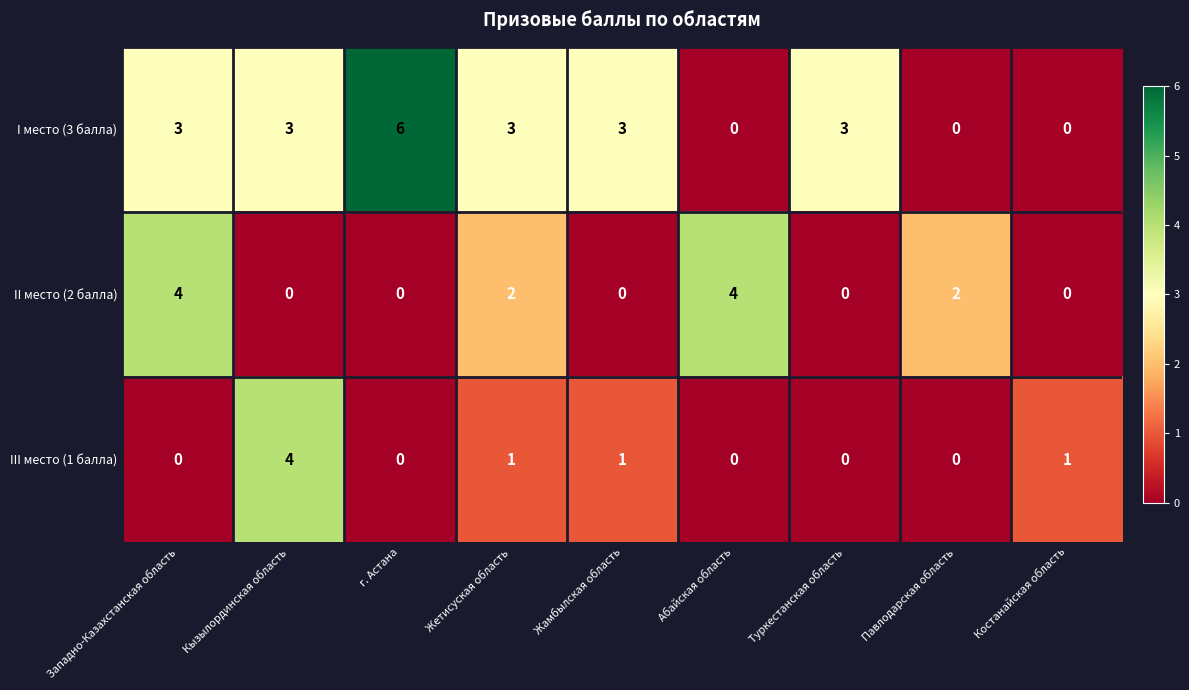

Rank the series by their average value, from highest to lowest.

I место (3 балла), II место (2 балла), III место (1 балла)